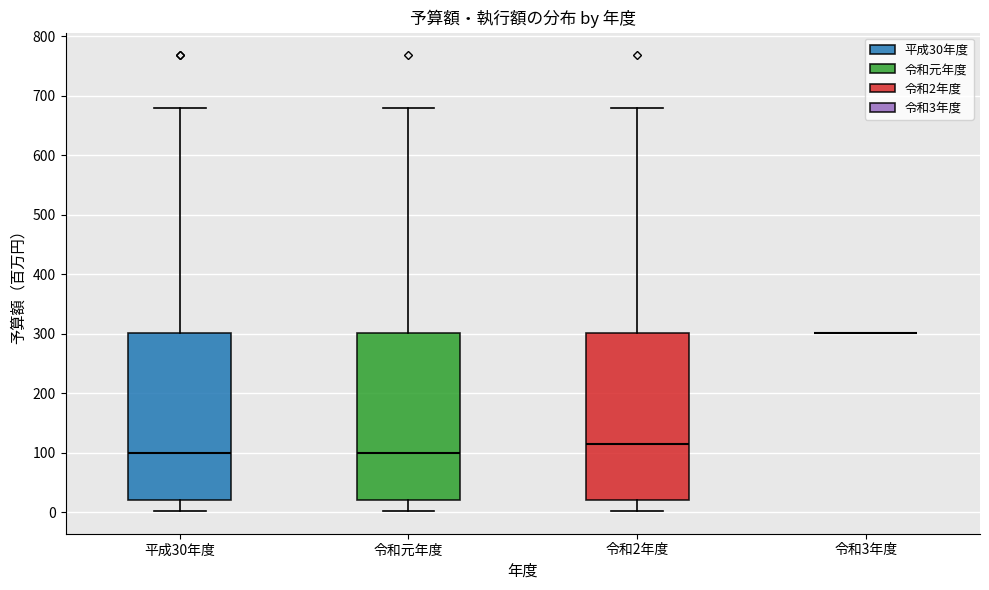

Reading left to right, read every box against the y-axis: the position of its median line, the range the box covers, and the ends of its whiskers. The values are not printed on the chart, so give them approximately, as read against the axis.

平成30年度: median 100, box 20 to 300, whiskers 0 to 680
令和元年度: median 100, box 20 to 300, whiskers 0 to 680
令和2年度: median 110, box 20 to 300, whiskers 0 to 680
令和3年度: box collapsed to a line at 300, whiskers 300 to 300